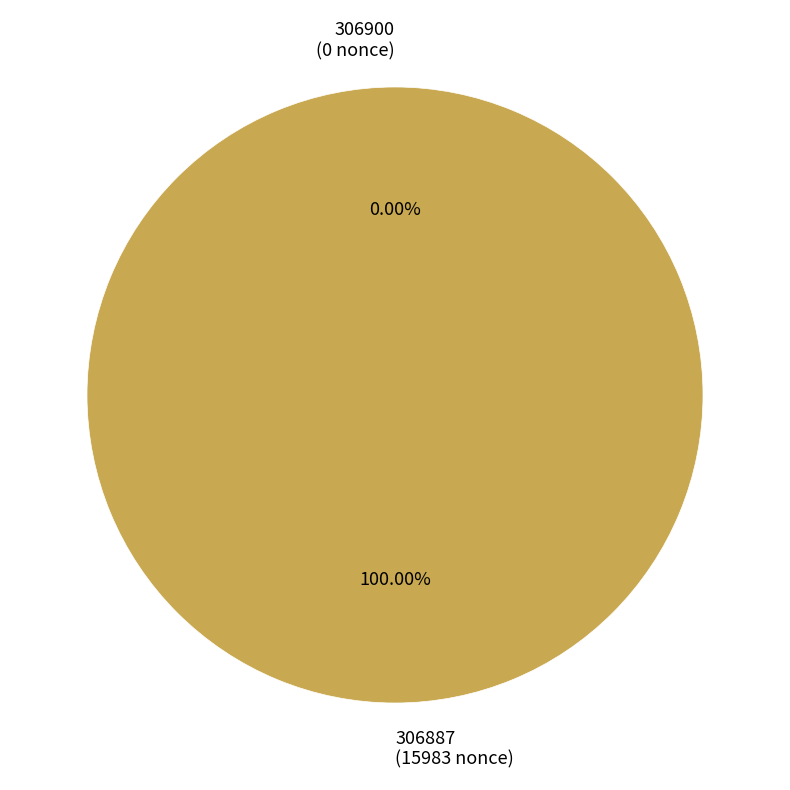

Is there a majority slice in this chart?

Yes